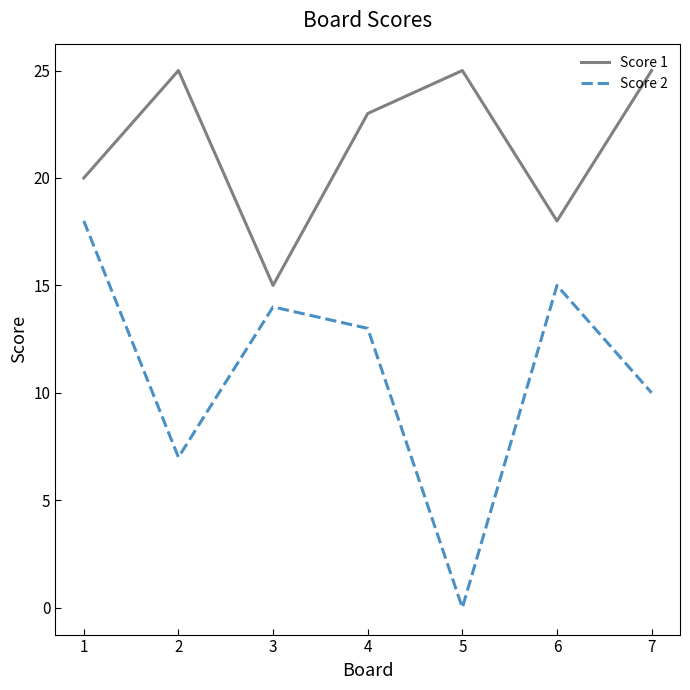

Rank the series by their maximum value, from lowest to highest.

Score 2, Score 1